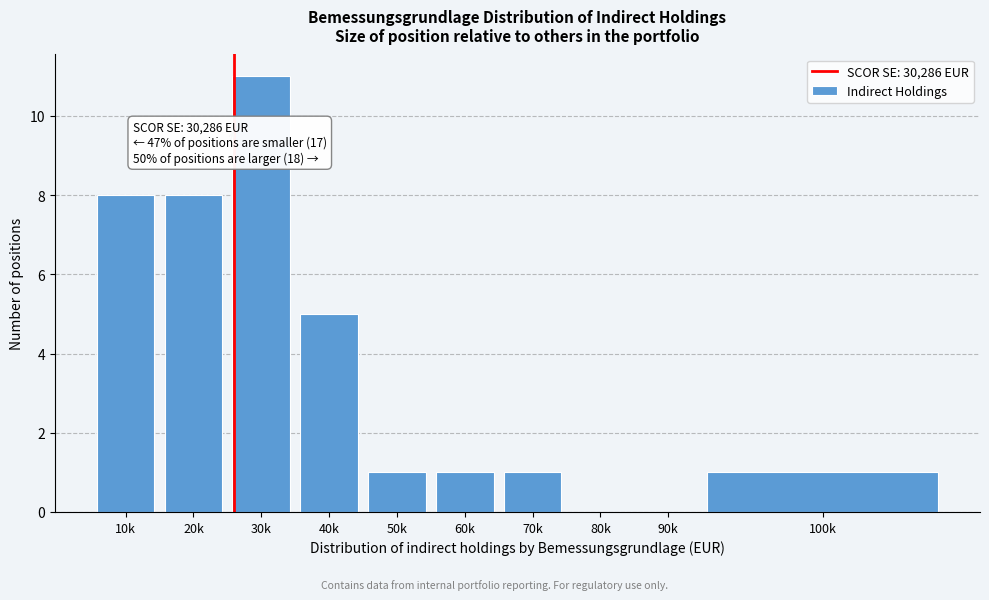

Reading left to right, what are all the values shown in this chart?

10k=8	20k=8	30k=11	40k=5	50k=1	60k=1	70k=1	80k=0	90k=0	100k=1